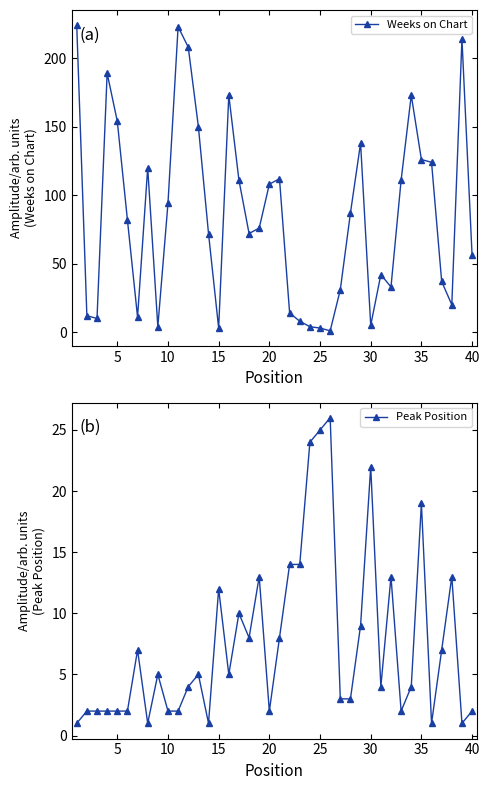

Rank the series by their average value, from highest to lowest.

Weeks on Chart, Peak Position